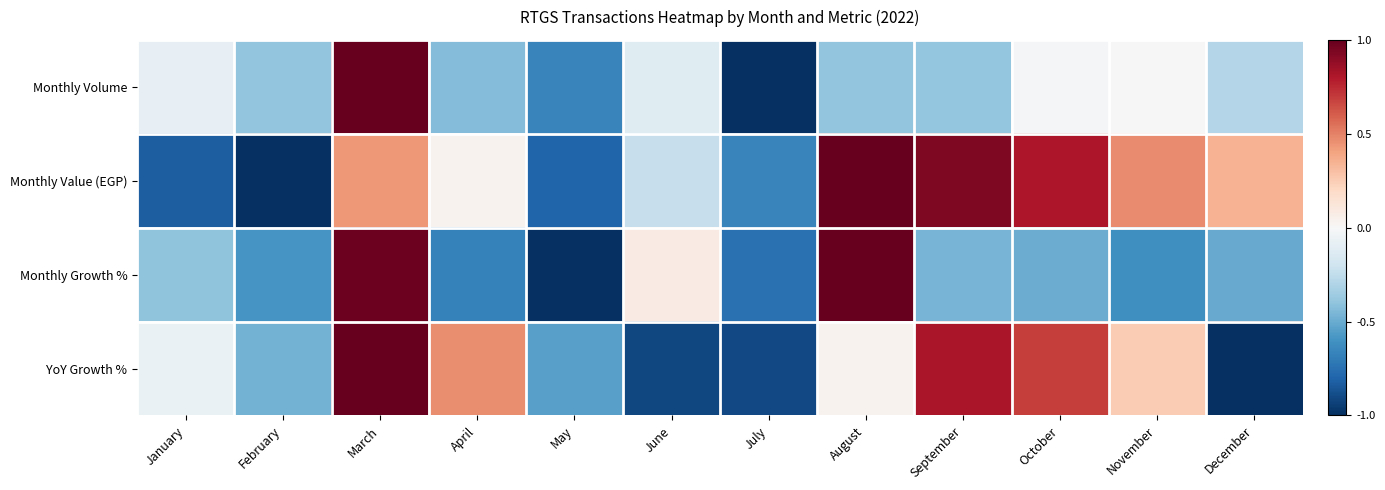

Reading left to right, list all the values displayed in this chart.

Monthly Volume: January=-0.1	February=-0.4	March=1.0	April=-0.4	May=-0.7	June=-0.1	July=-1.0	August=-0.4	September=-0.4	October=-0.0	November=0.0	December=-0.3
Monthly Value (EGP): January=-0.8	February=-1.0	March=0.4	April=0.0	May=-0.8	June=-0.2	July=-0.7	August=1.0	September=0.9	October=0.8	November=0.5	December=0.3
Monthly Growth %: January=-0.4	February=-0.6	March=1.0	April=-0.7	May=-1.0	June=0.1	July=-0.7	August=1.0	September=-0.5	October=-0.5	November=-0.6	December=-0.5
YoY Growth %: January=-0.1	February=-0.5	March=1.0	April=0.5	May=-0.5	June=-0.9	July=-0.9	August=0.0	September=0.8	October=0.7	November=0.3	December=-1.0